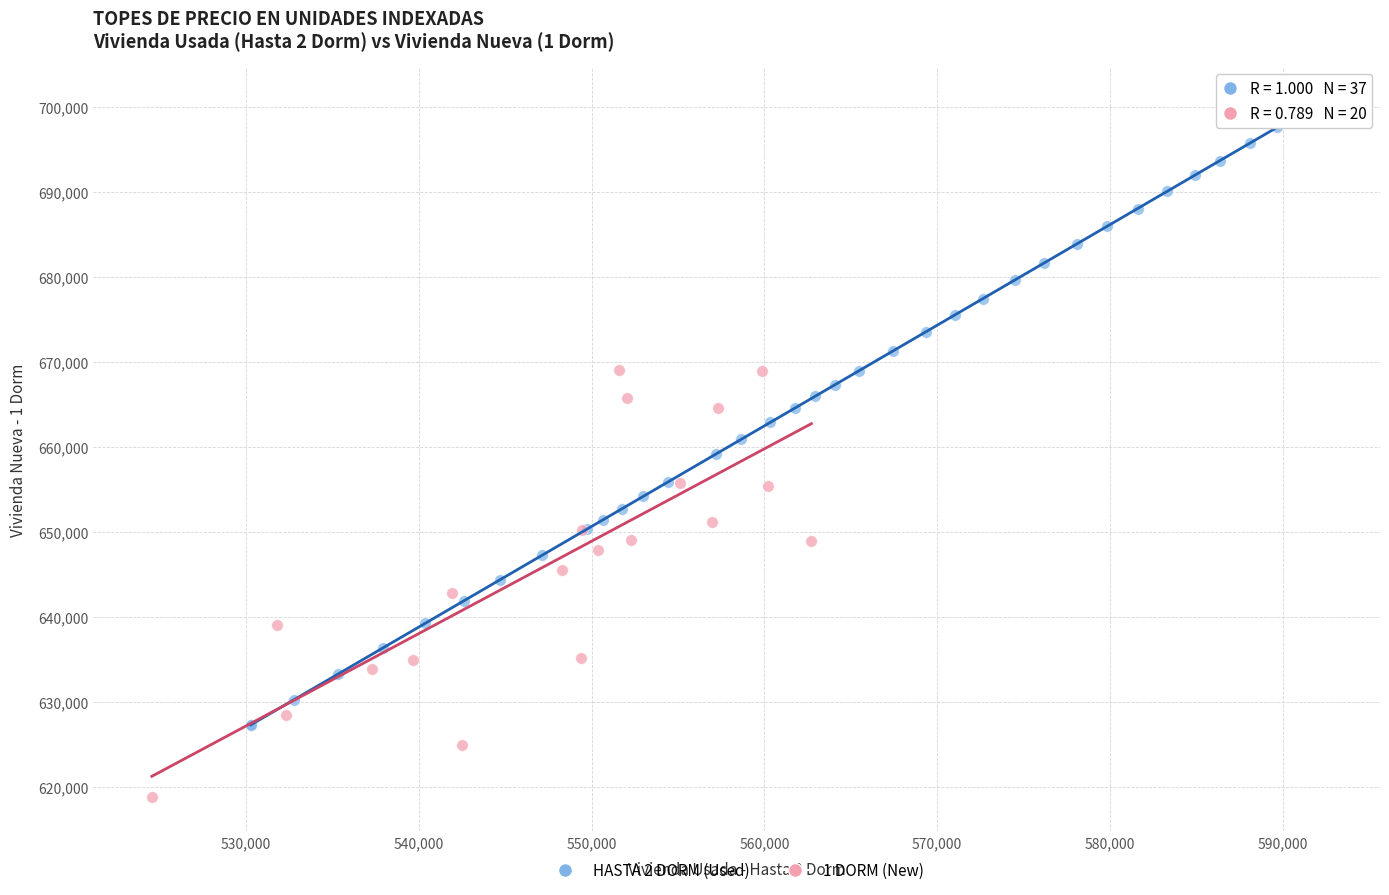

Which series reaches the minimum Y coordinate?

1 DORM (New)